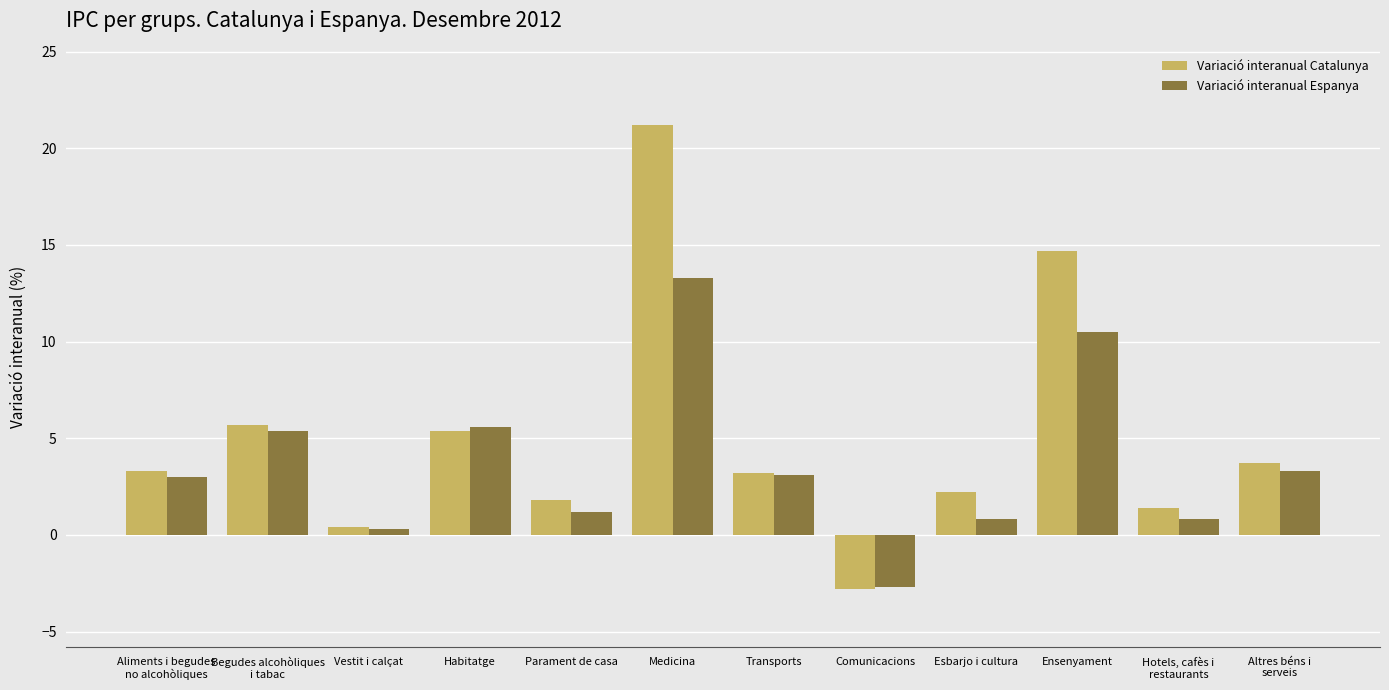

What is the difference between the highest and lowest values at Ensenyament?

4.2